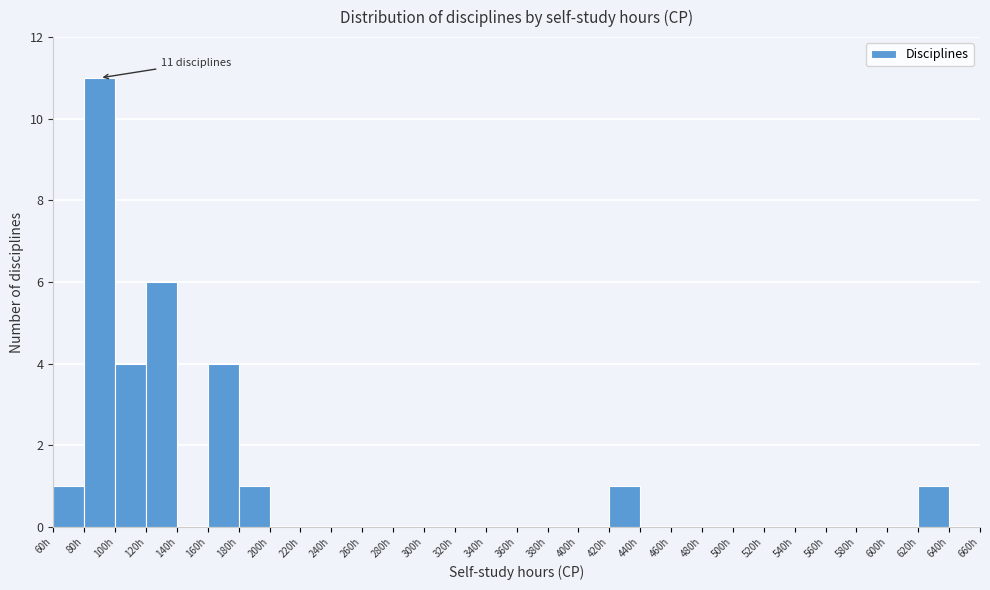

Which range on the x-axis has the tallest bar?

80 to 100